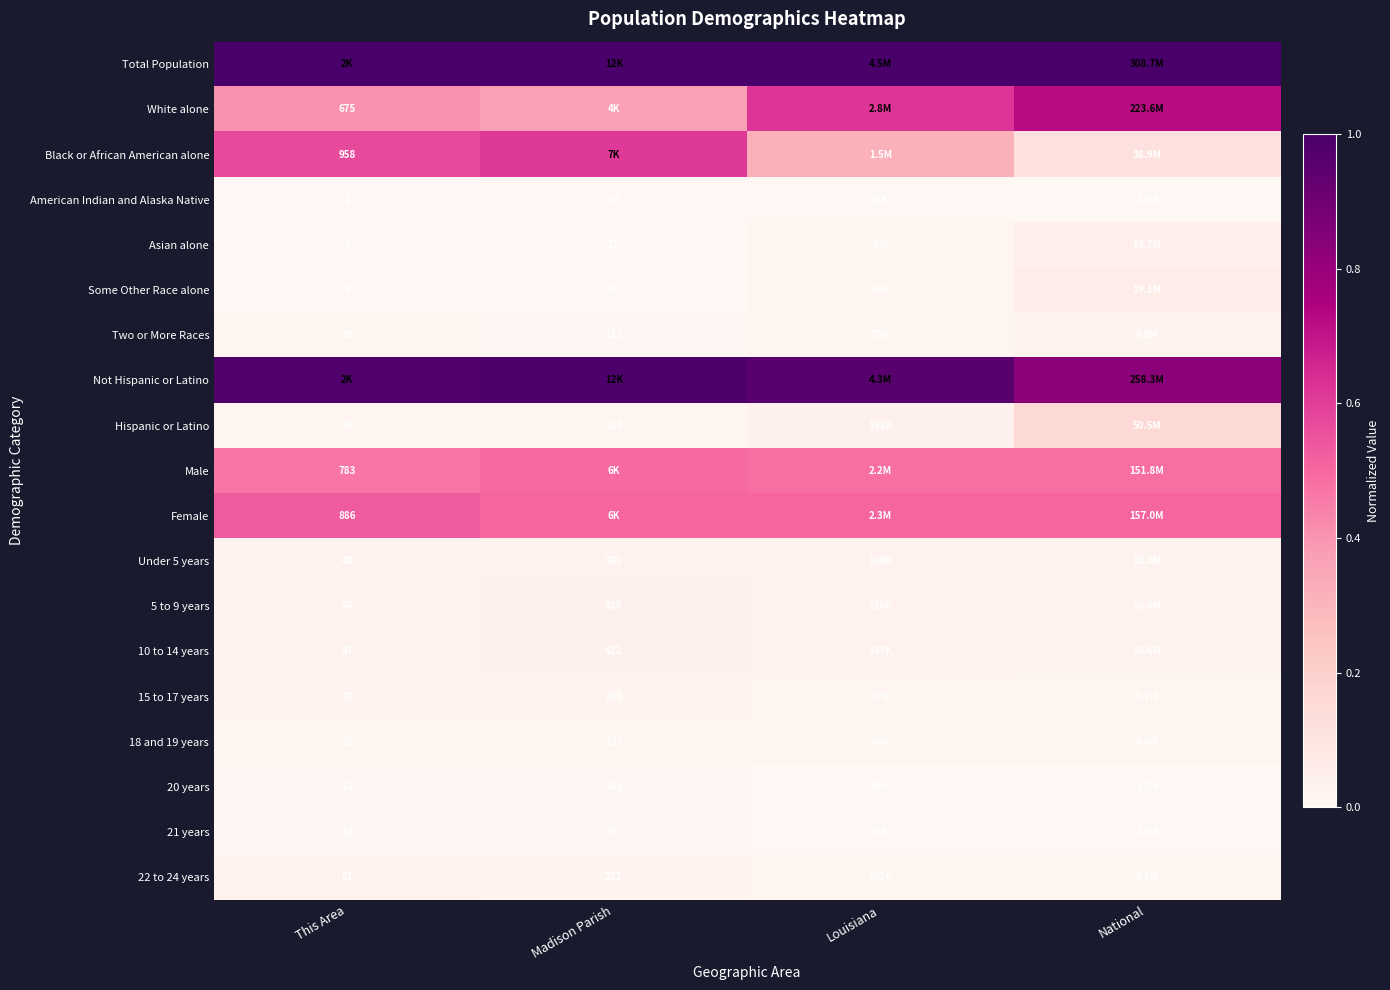

Is the value of 18 and 19 years at This Area greater than the value of Under 5 years at This Area?

No